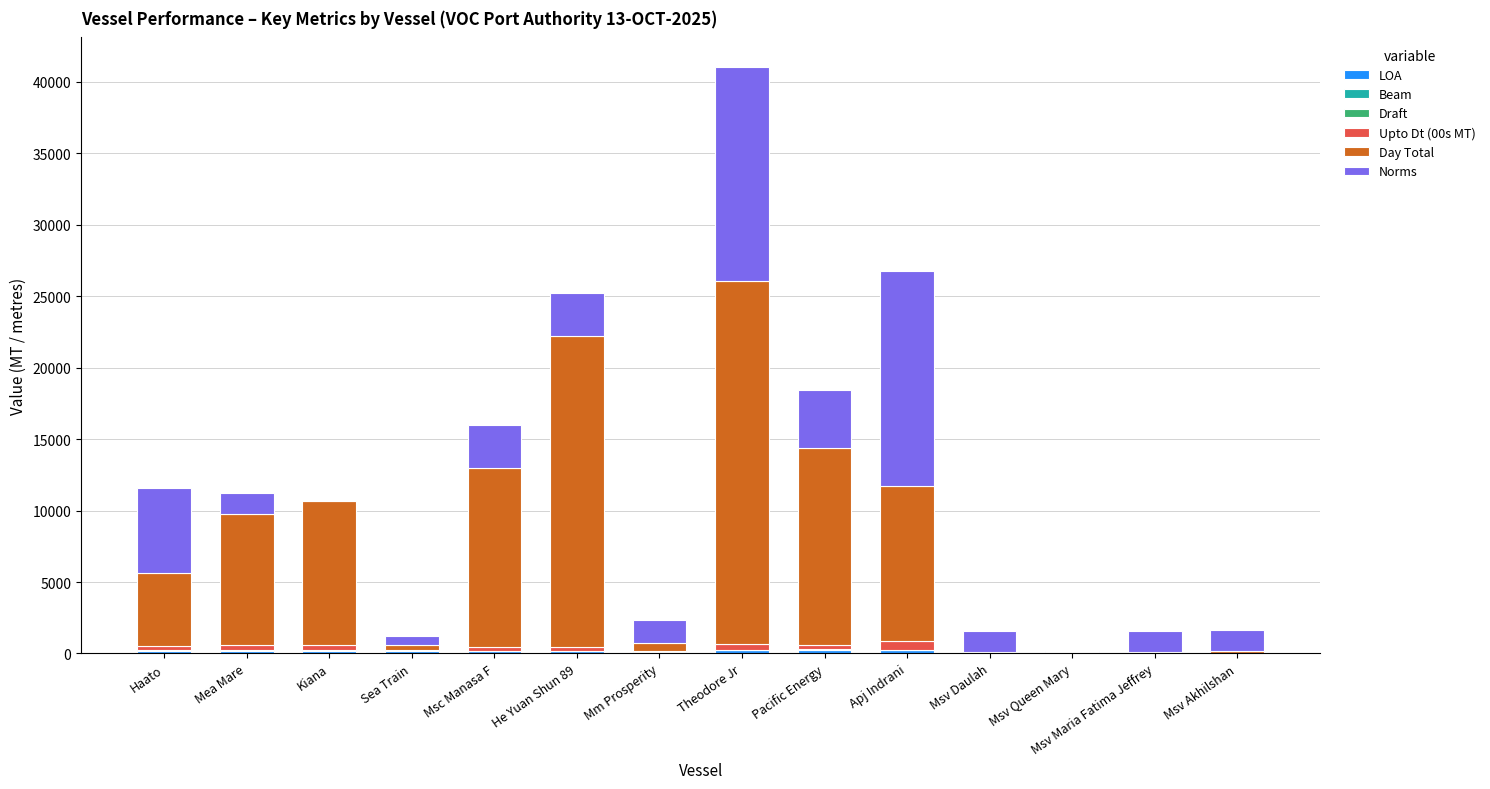

True or false: Norms has a value of 9269.0 at Haato.

False